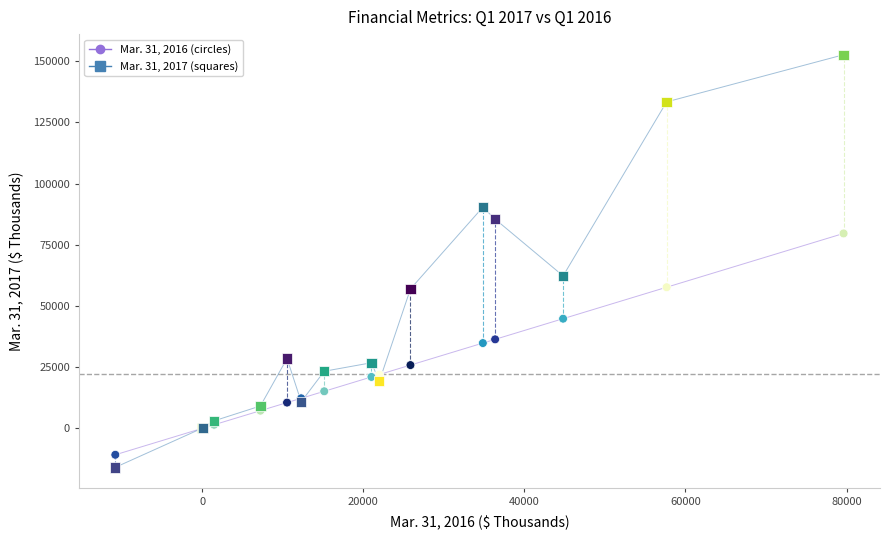

Across all series, what Y value is closest to 68354?

62293